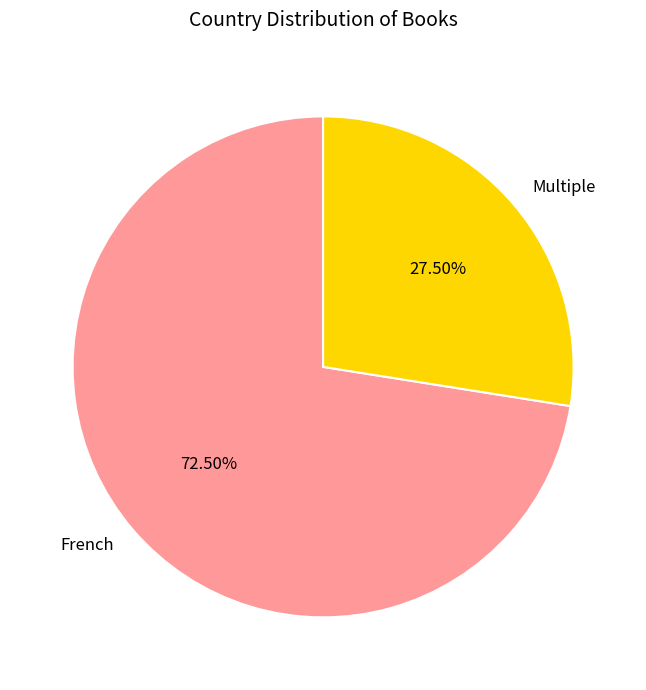

To the nearest percent, what is the combined percentage of Multiple and French?

100%